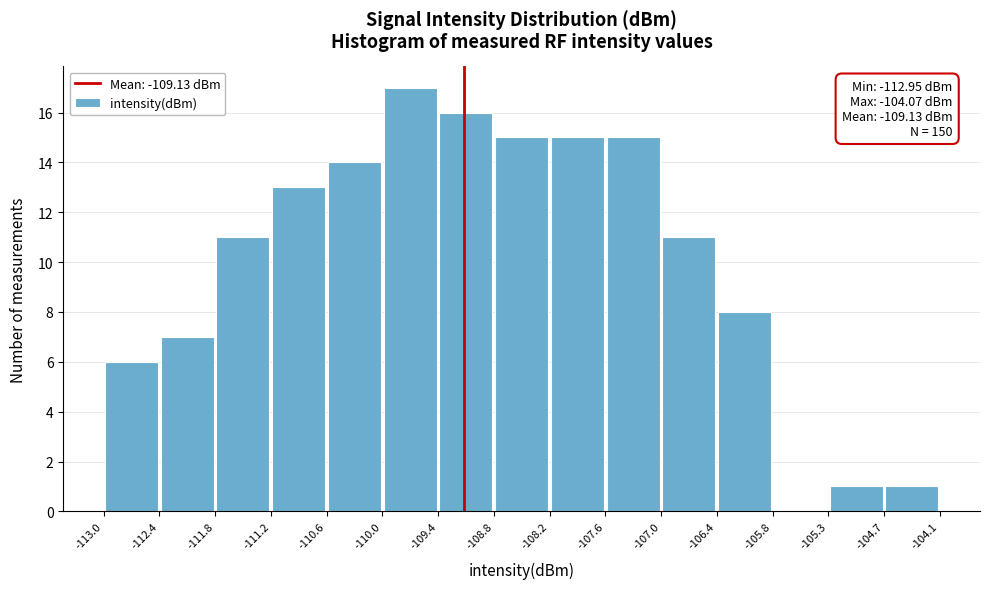

Which range on the x-axis has the tallest bar?

-110.0 to -109.4